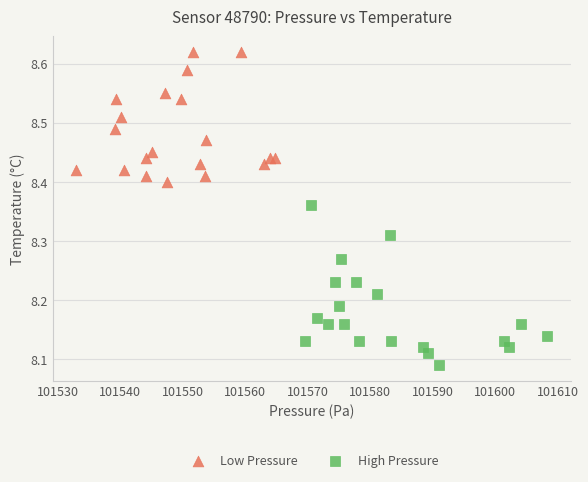

Which series contains the lowest Y value?

High Pressure